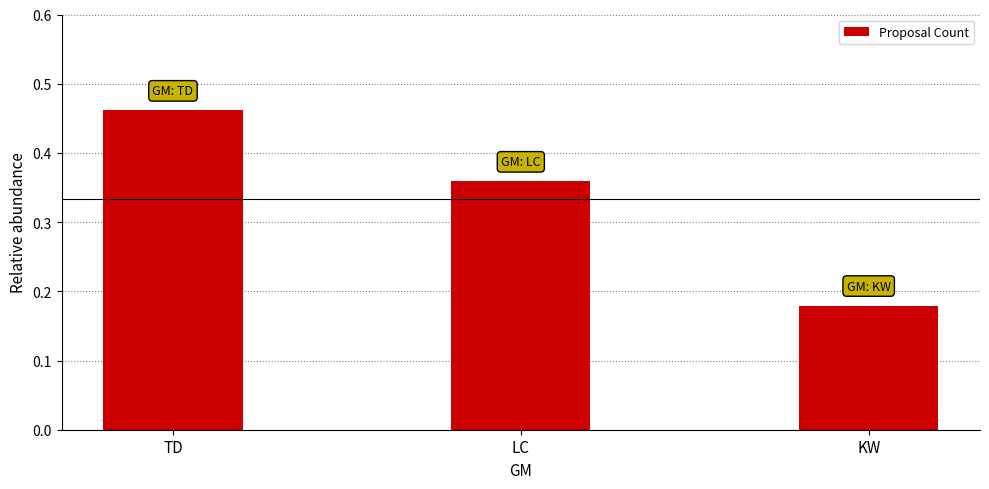

Where is the data nearest to the value 0?

KW